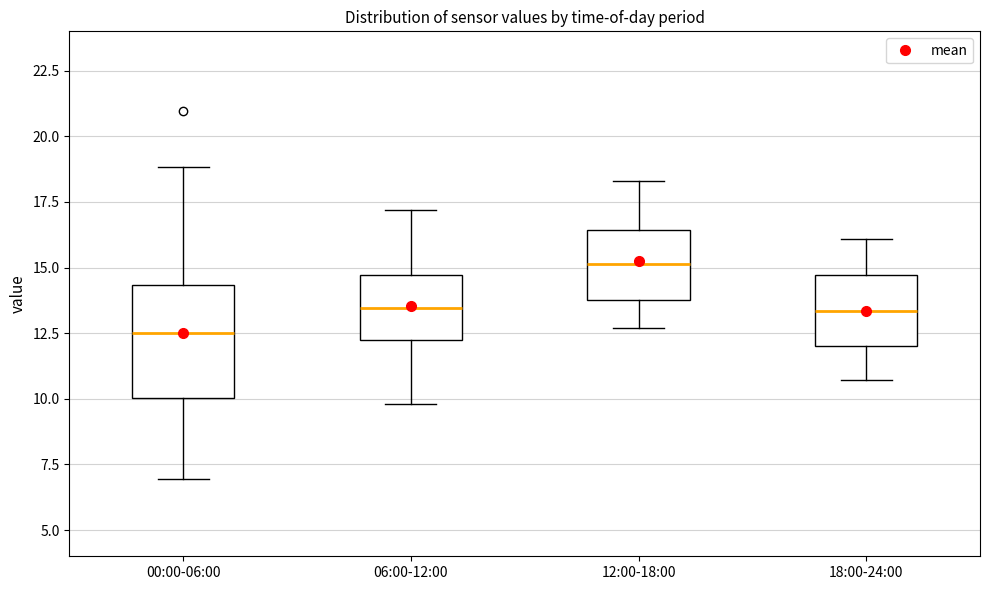

Which box's median line is the lowest?

00:00-06:00